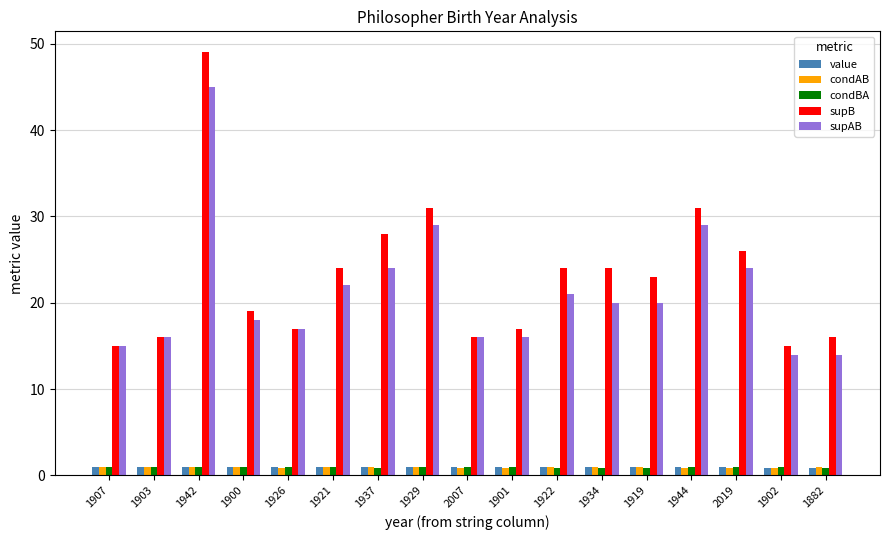

Are the bars grouped side by side (vs. stacked)?

Yes